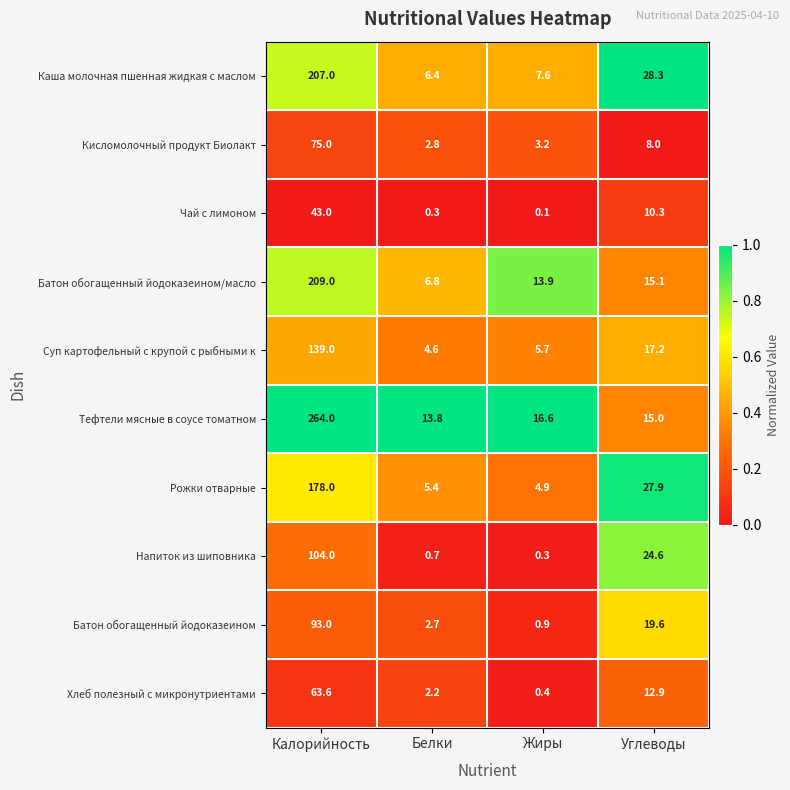

Is the value of Рожки отварные at Калорийность greater than the value of Тефтели мясные в соусе томатном at Калорийность?

No